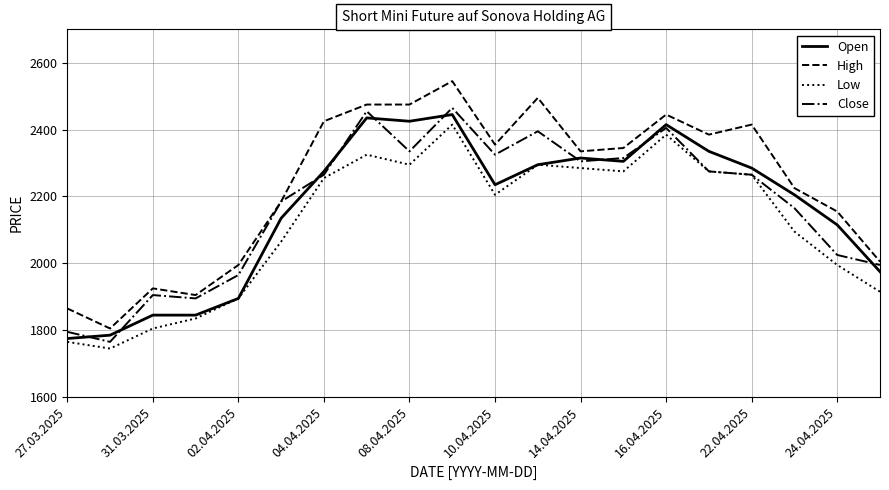

True or false: Open and High intersect in this chart.

False